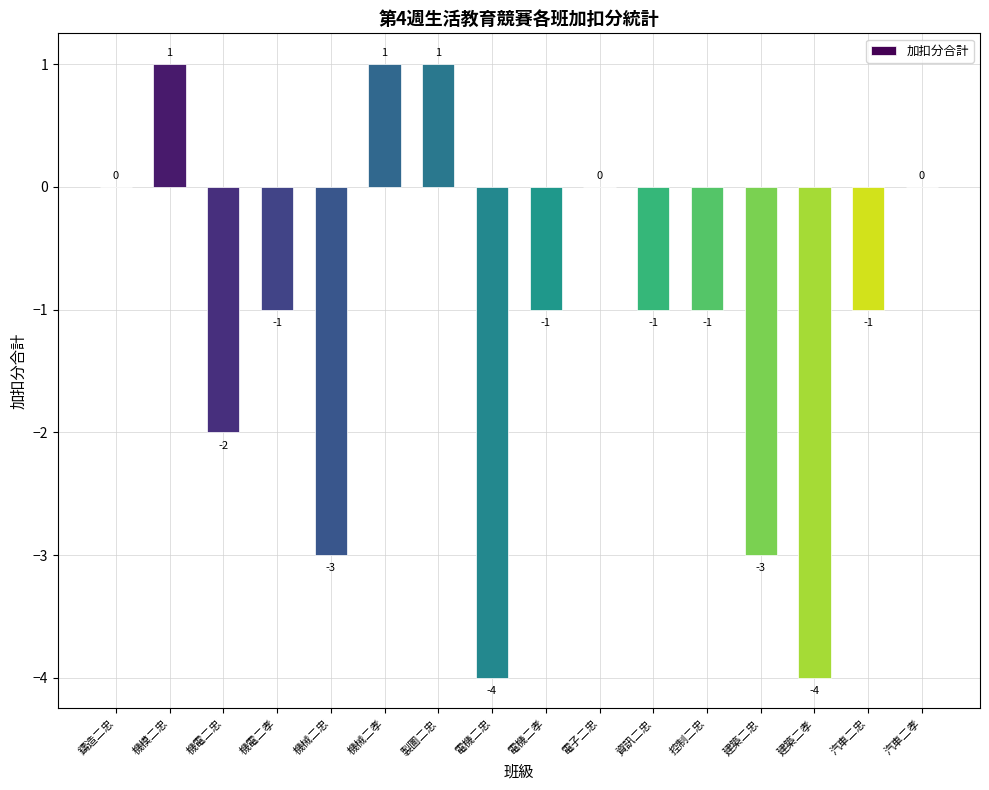

What is the difference between the values at 建築二孝 and 製圖二忠?

5